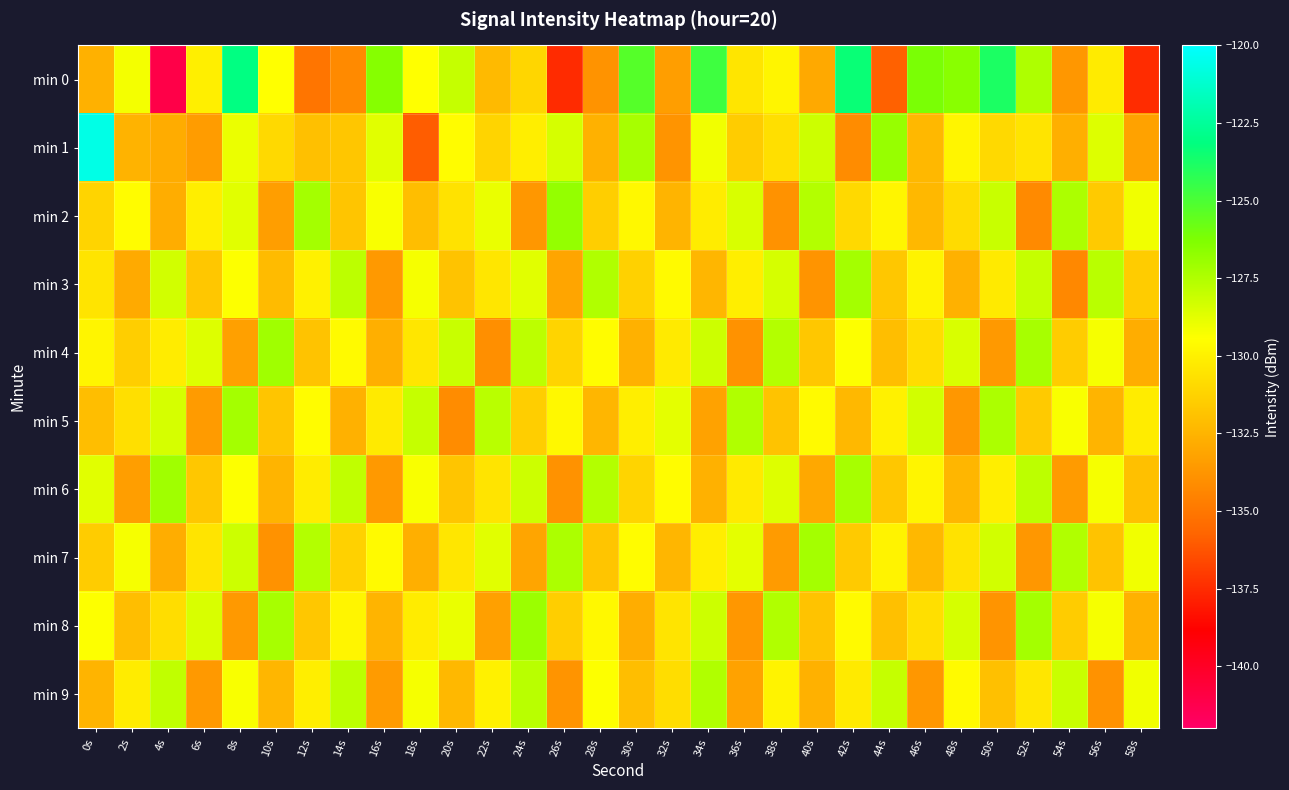

Rank the series at 14s from highest to lowest value.

min 3, min 9, min 6, min 4, min 8, min 7, min 1, min 2, min 5, min 0